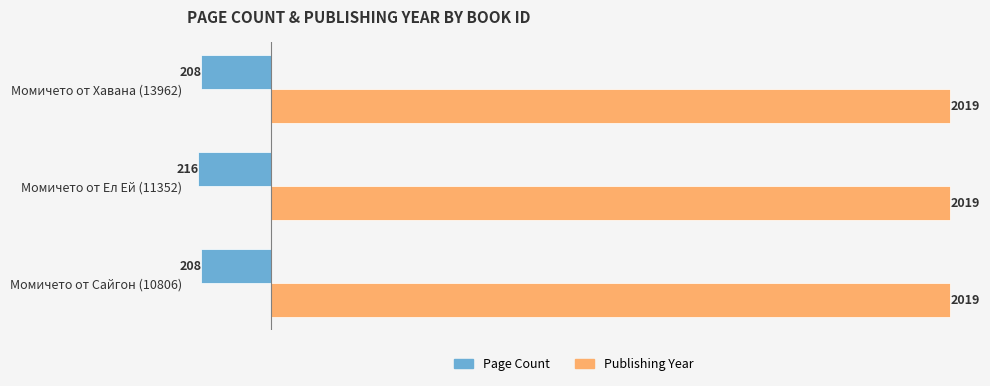

True or false: Page Count has a value of -208 at Момичето от Хавана (13962).

True